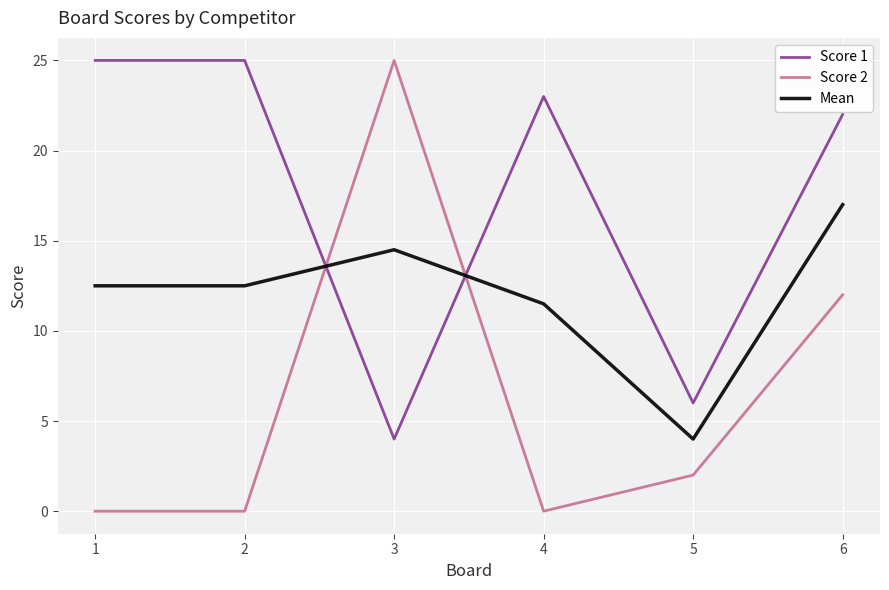

What is the difference between the second highest and second lowest values in the Score 1 series?

19.0